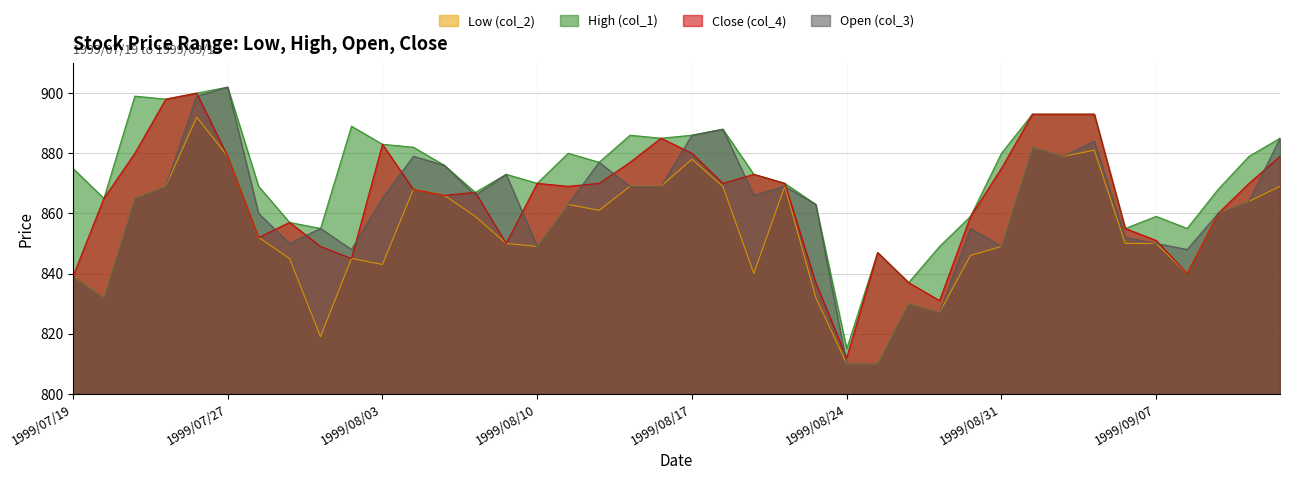

What is the difference between the maximum and second lowest values in the High (col_1) series?

65